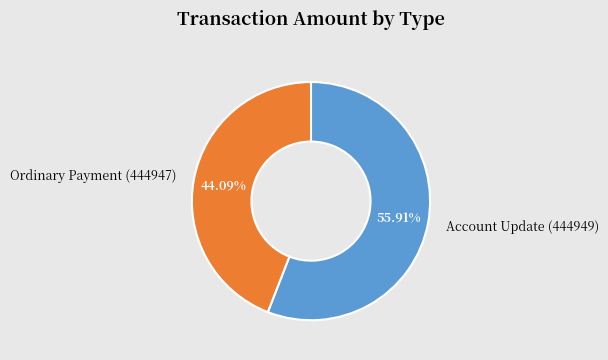

To the nearest percent, what is the difference between the largest and smallest slice percentages?

12%